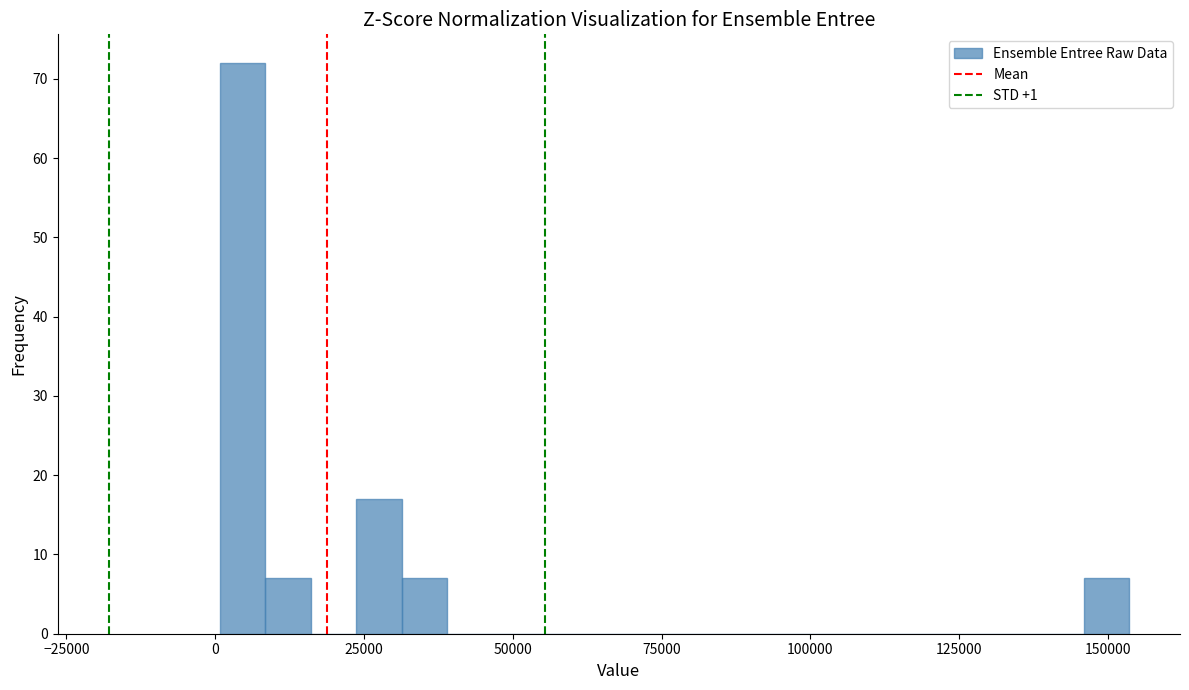

Around what value on the x-axis is the tallest bar? Give the approximate position of its centre, as read against the axis.

5000